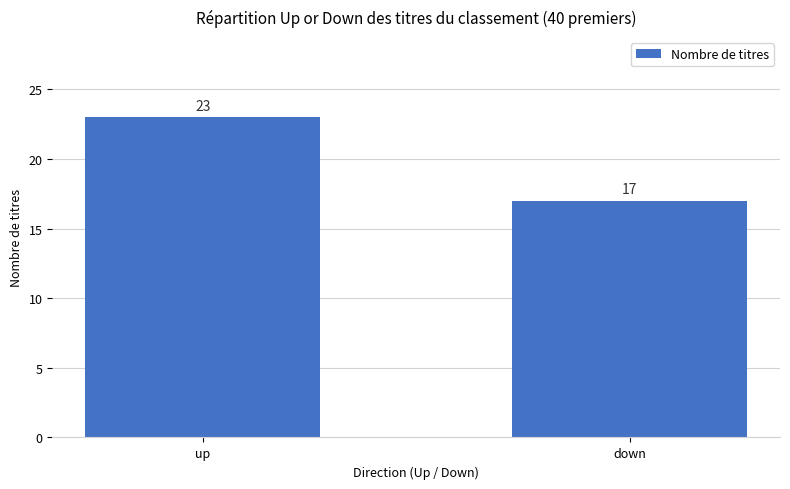

Reading left to right, what are all the values shown in this chart?

23	17